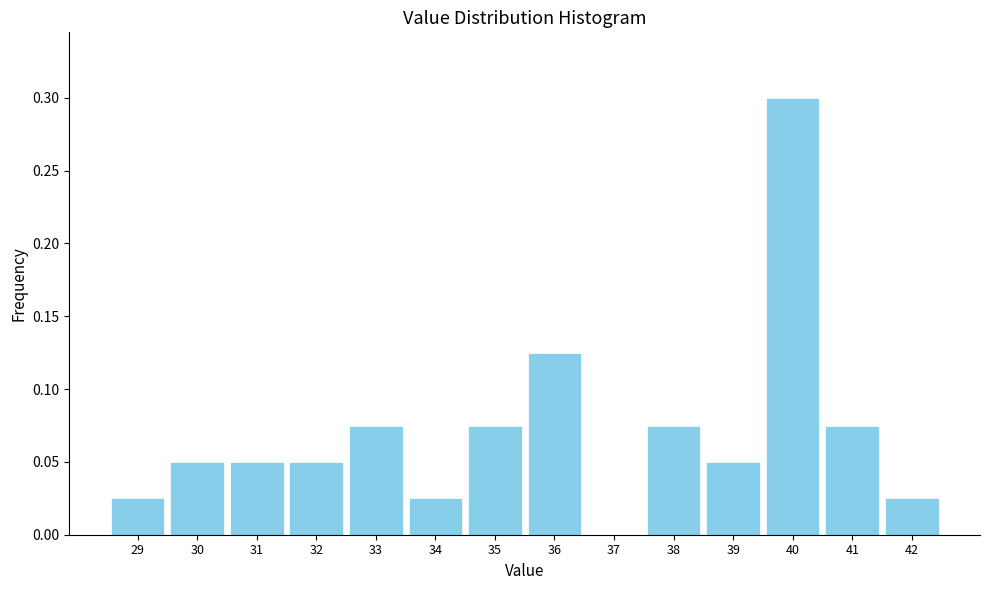

True or false: the data shows 0.1 at 40.

False